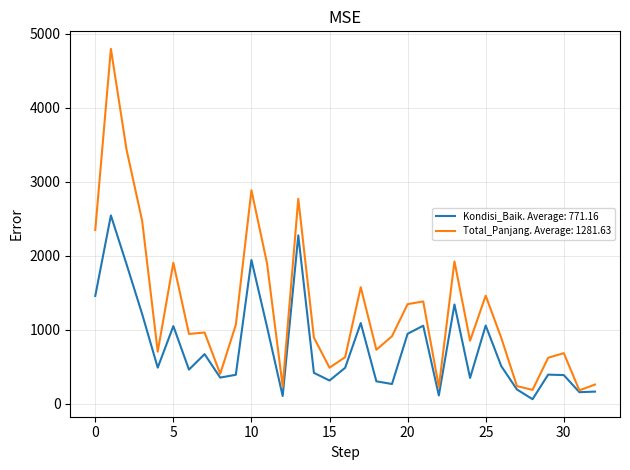

Rank the series by their maximum value, from highest to lowest.

Total_Panjang. Average: 1281.63, Kondisi_Baik. Average: 771.16